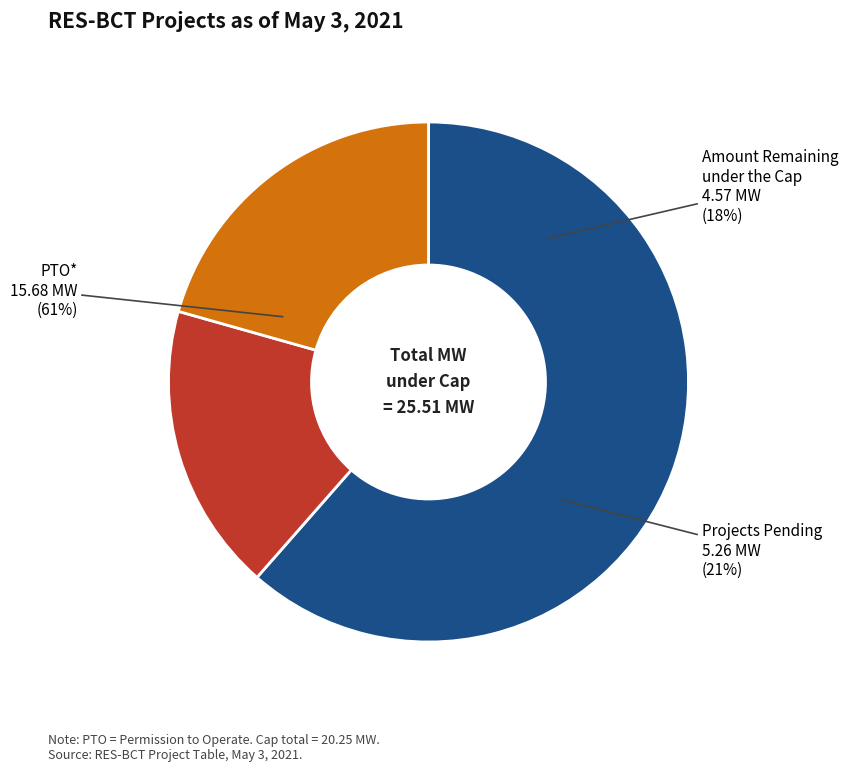

To the nearest percent, what percentage of the pie is Amount Remaining under the Cap?

18%